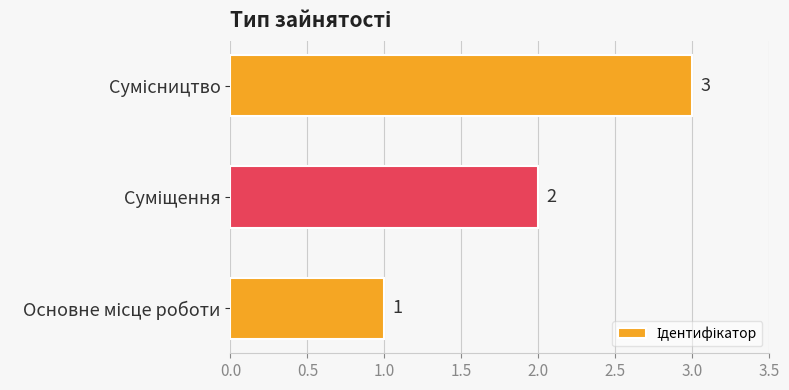

How many values are between 1 and 3?

3